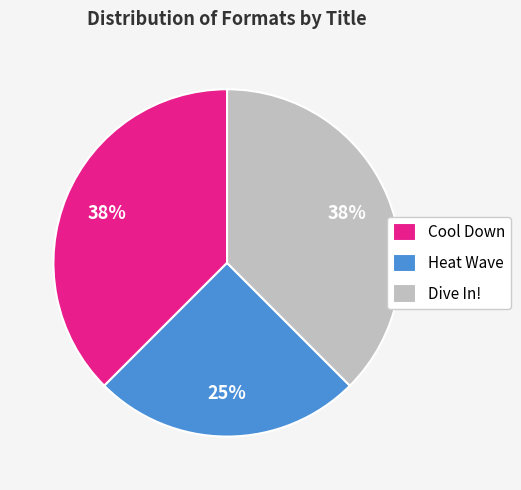

The Heat Wave slice represents 25% of the pie. True or false?

True